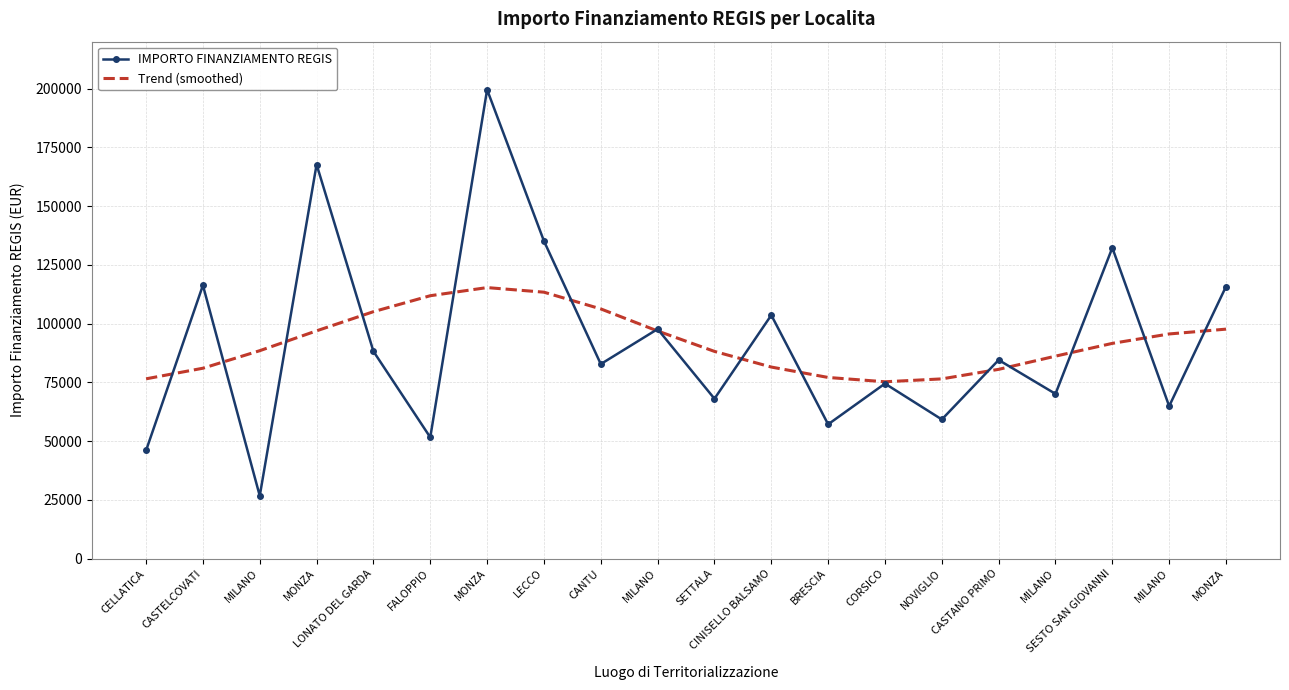

What are all the series names shown in the legend?

IMPORTO FINANZIAMENTO REGIS, Trend (smoothed)